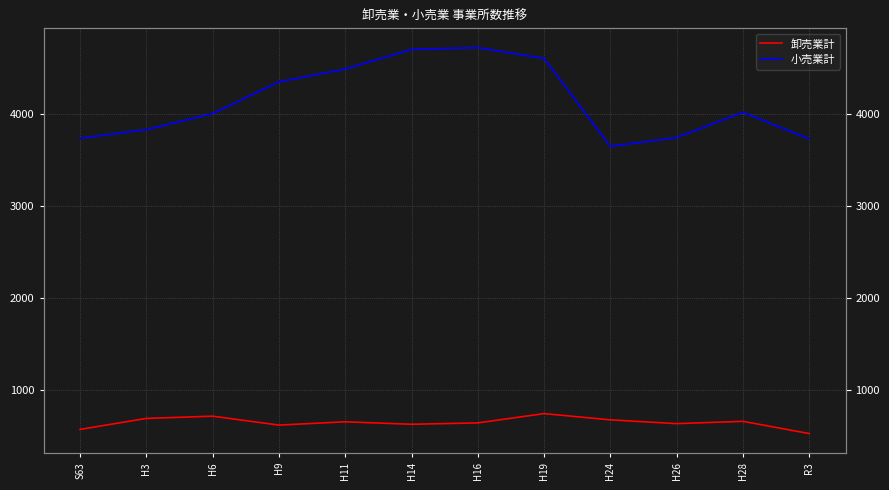

How many values in the 小売業計 series exceed 4019?

5